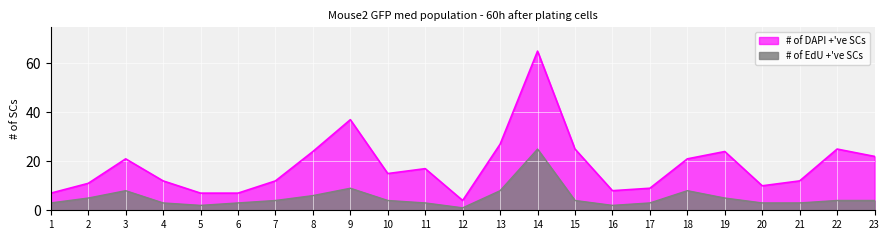

At 13, list the series in order from smallest to largest.

# of EdU +'ve SCs, # of DAPI +'ve SCs